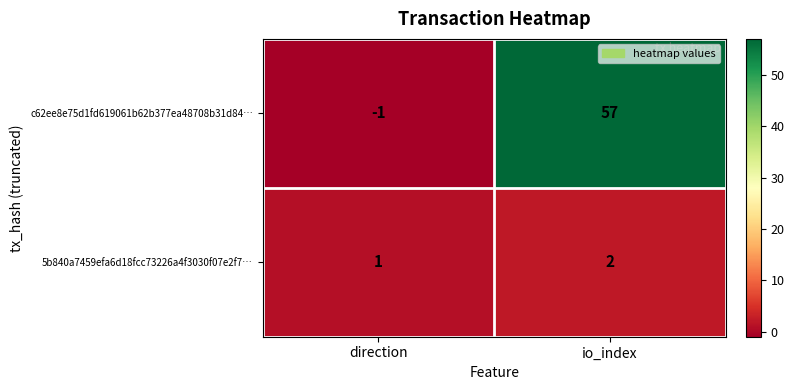

Reading left to right, extract all data points from this chart.

c62ee8e75d1fd619061b62b377ea48708b31d84…: -1	57
5b840a7459efa6d18fcc73226a4f3030f07e2f7…: 1	2